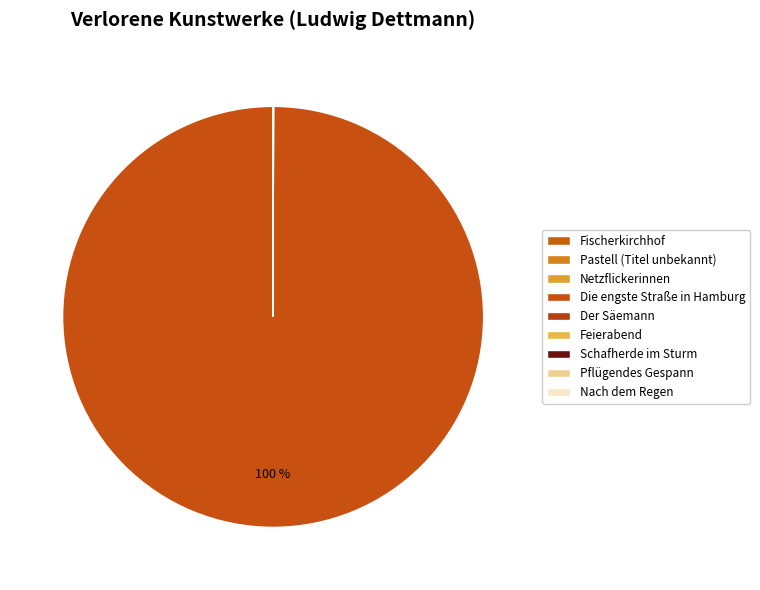

To the nearest percent, what is the average slice percentage?

11%